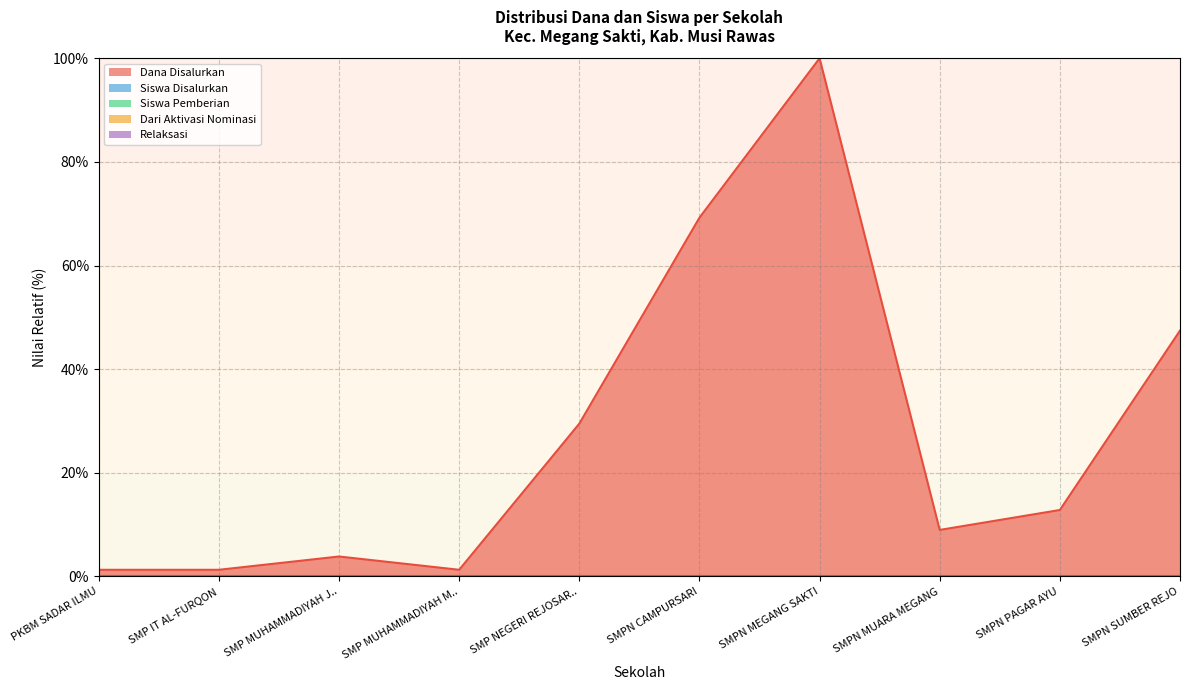

Reading right to left, extract all data points from this chart.

Dana Disalurkan: 47.4	12.8	9.0	100.0	69.2	29.5	1.3	3.8	1.3	1.3
Siswa Disalurkan: 0.0	0.0	0.0	0.0	0.0	0.0	0.0	0.0	0.0	0.0
Siswa Pemberian: 0.0	0.0	0.0	0.0	0.0	0.0	0.0	0.0	0.0	0.0